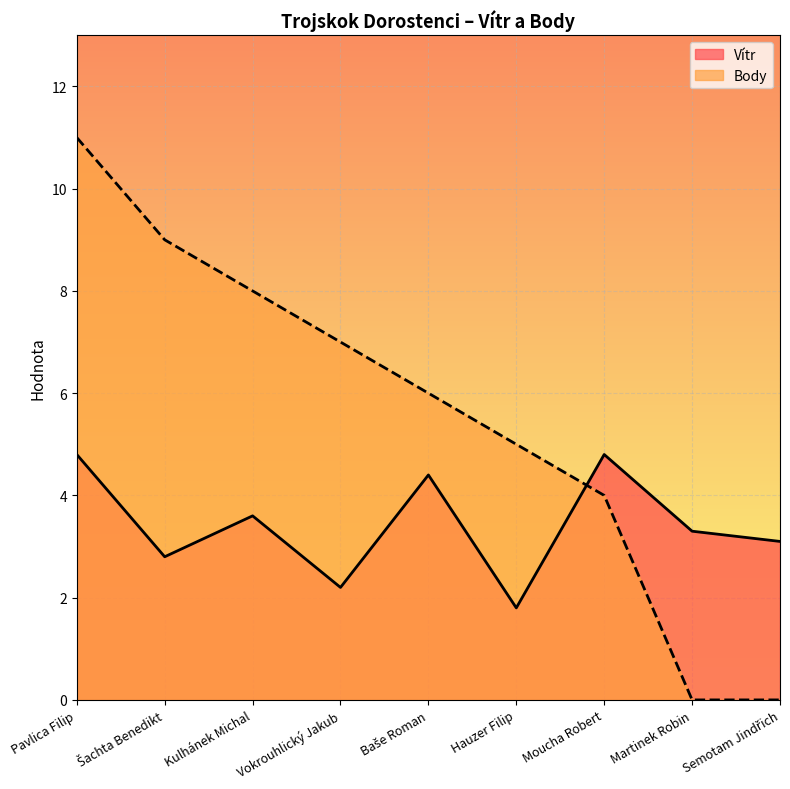

True or false: Vítr and Body intersect in this chart.

True